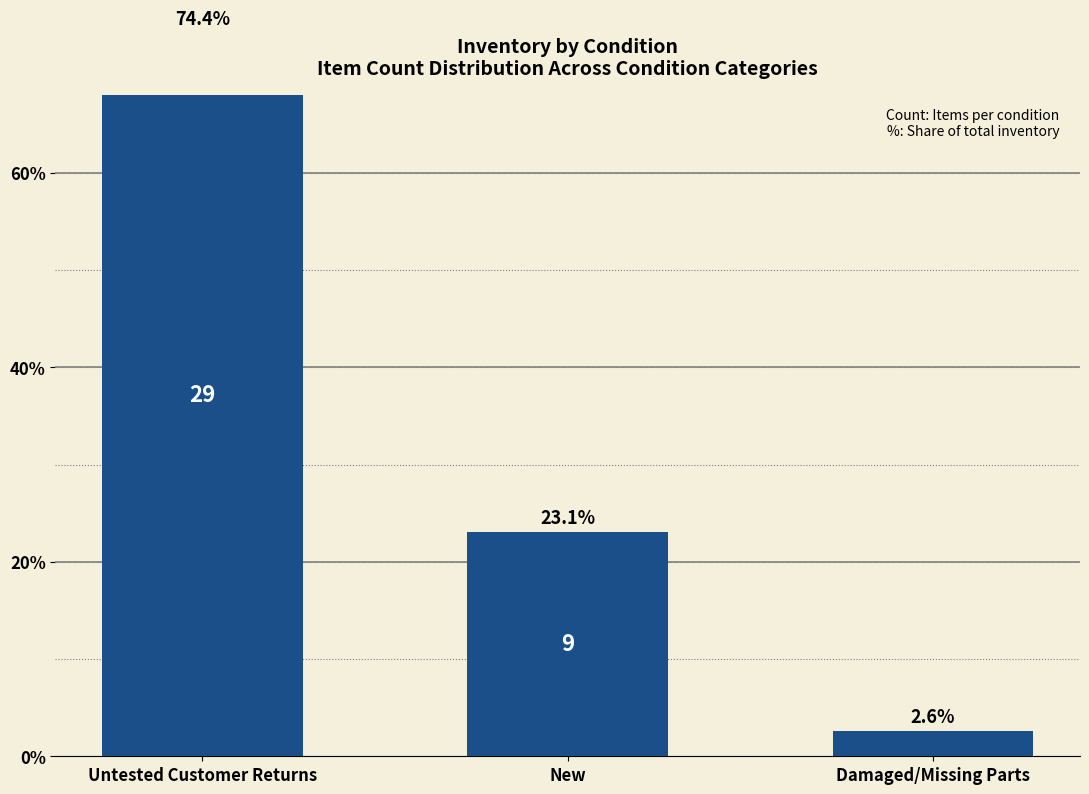

The chart shows a value of 2.6 at Damaged/Missing Parts. True or false?

True